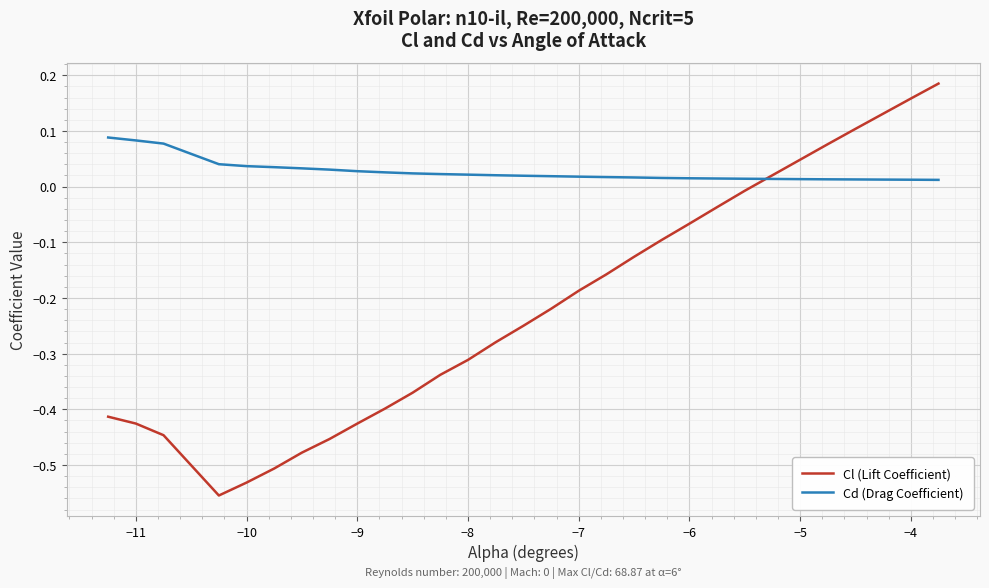

Is this an area chart (filled region under the line)?

No